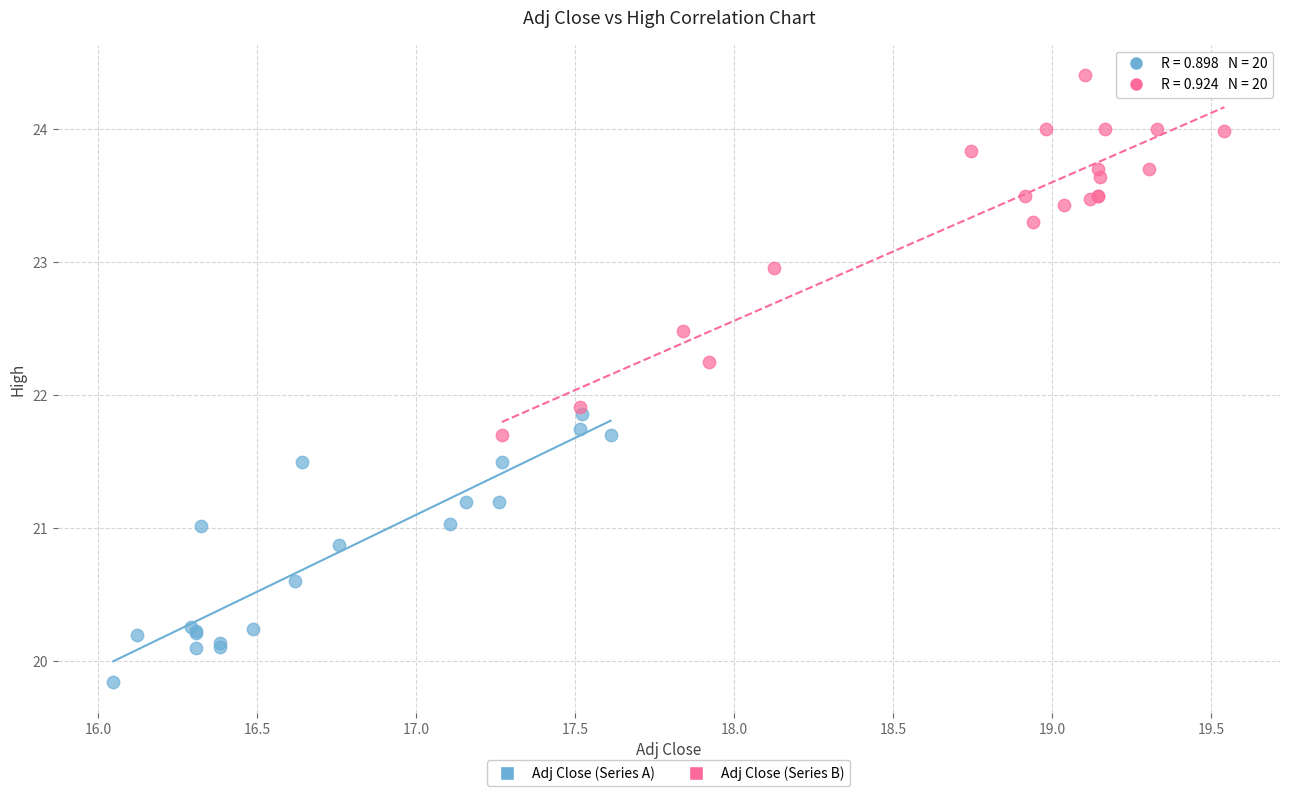

Which series contains the highest Y value?

Adj Close (Series B)